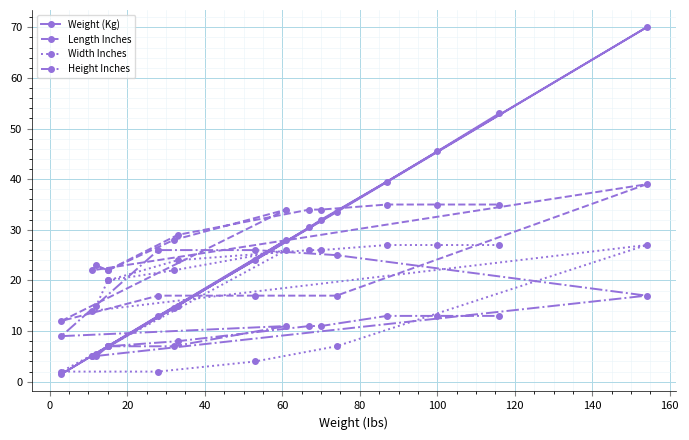

True or false: Length Inches and Width Inches cross at least once.

False